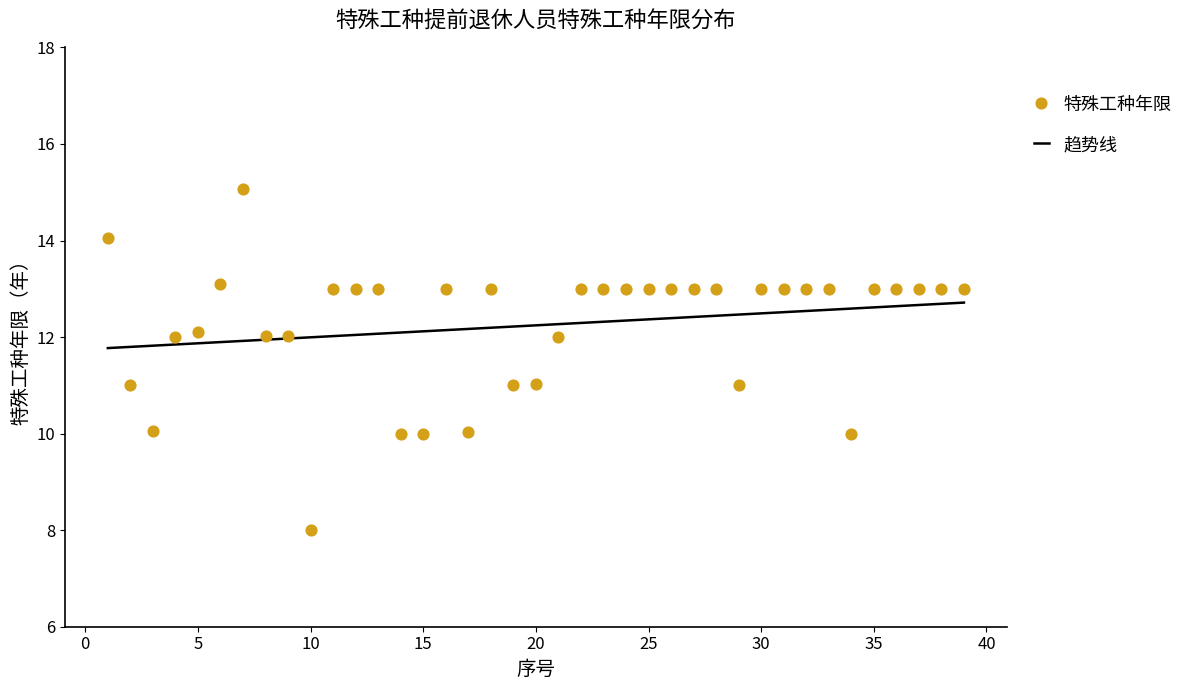

What is the ratio of the value at 12 to the value at 22?

1.0